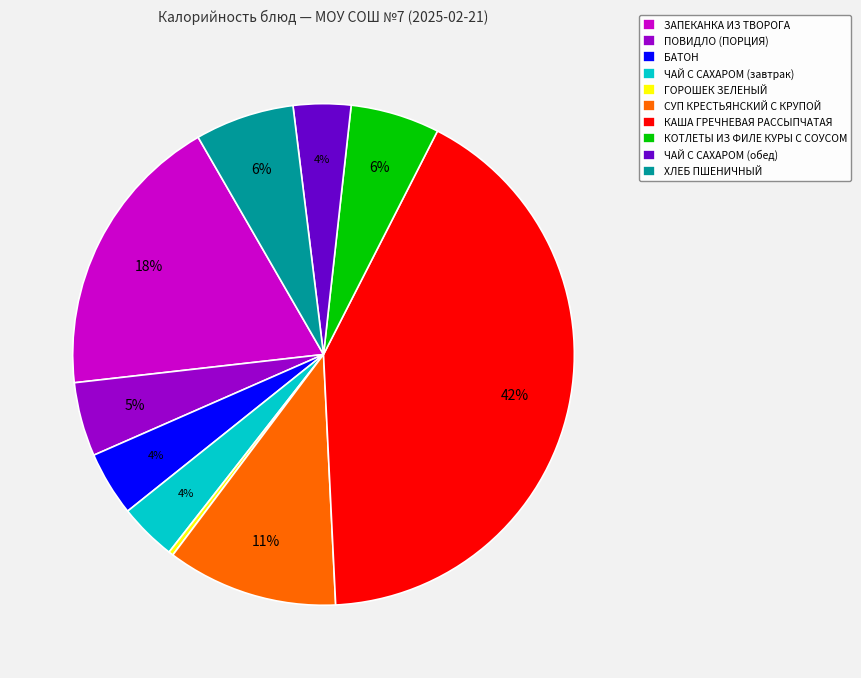

To the nearest percent, what percentage of the pie is ХЛЕБ ПШЕНИЧНЫЙ?

6%